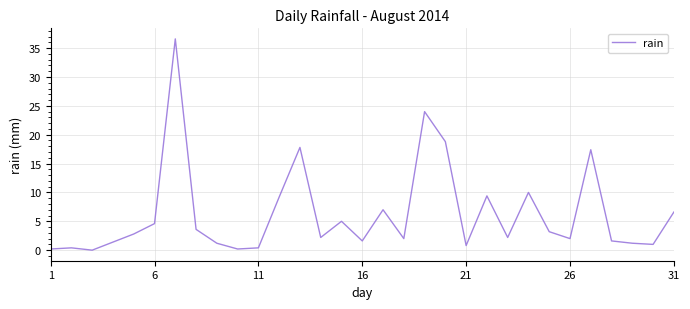

What is the difference between the maximum and minimum values?

36.6